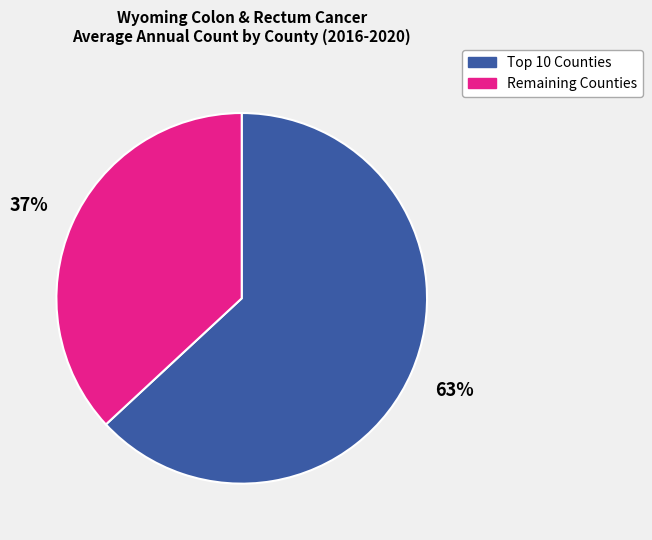

Does any single category account for the majority?

Yes